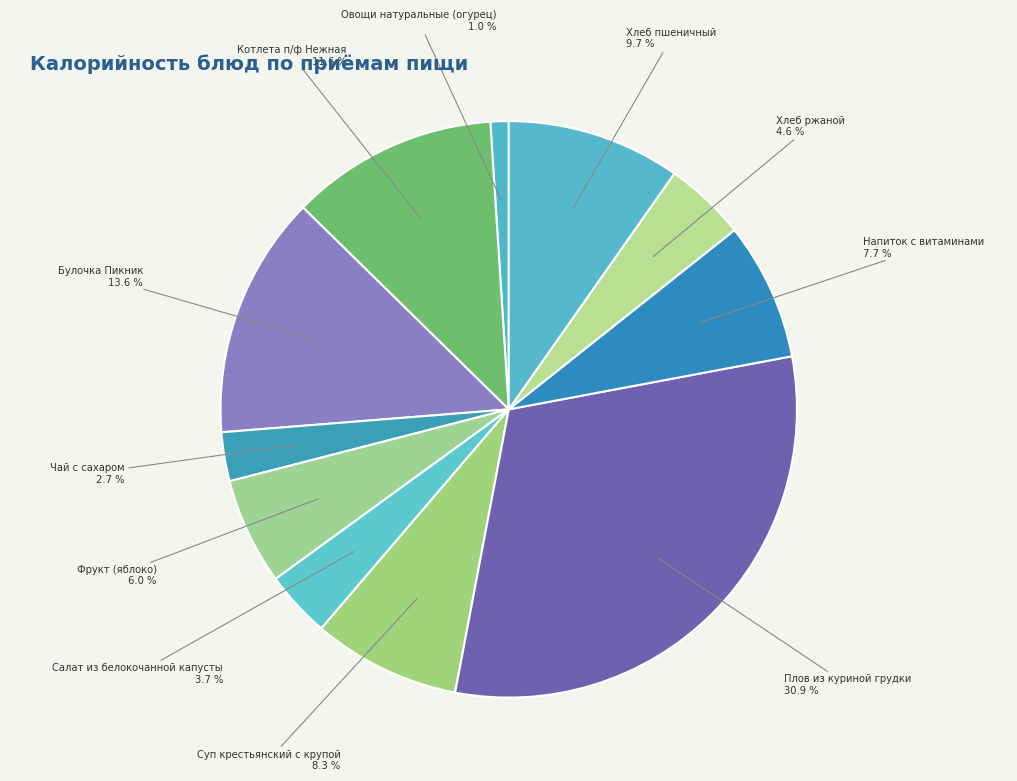

Approximately how many times larger is the value at Хлеб ржаной compared to Булочка Пикник?

0.3